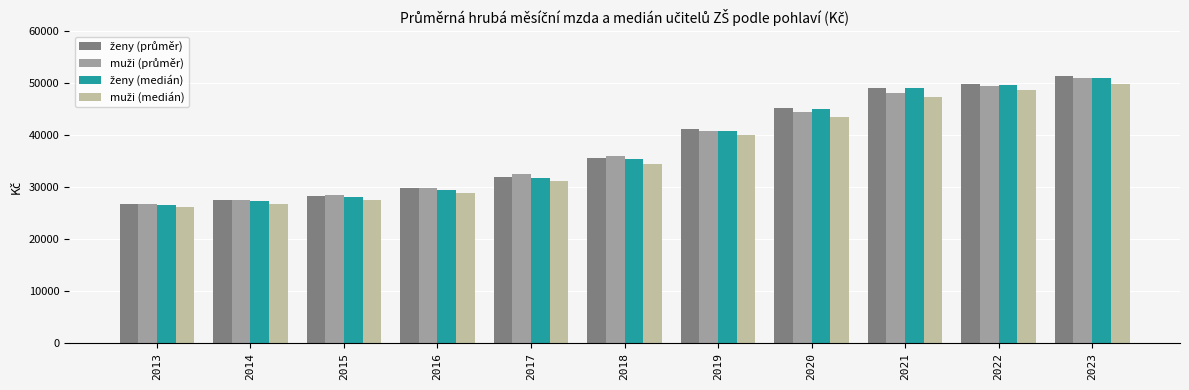

What is the greatest value displayed?

51278.4